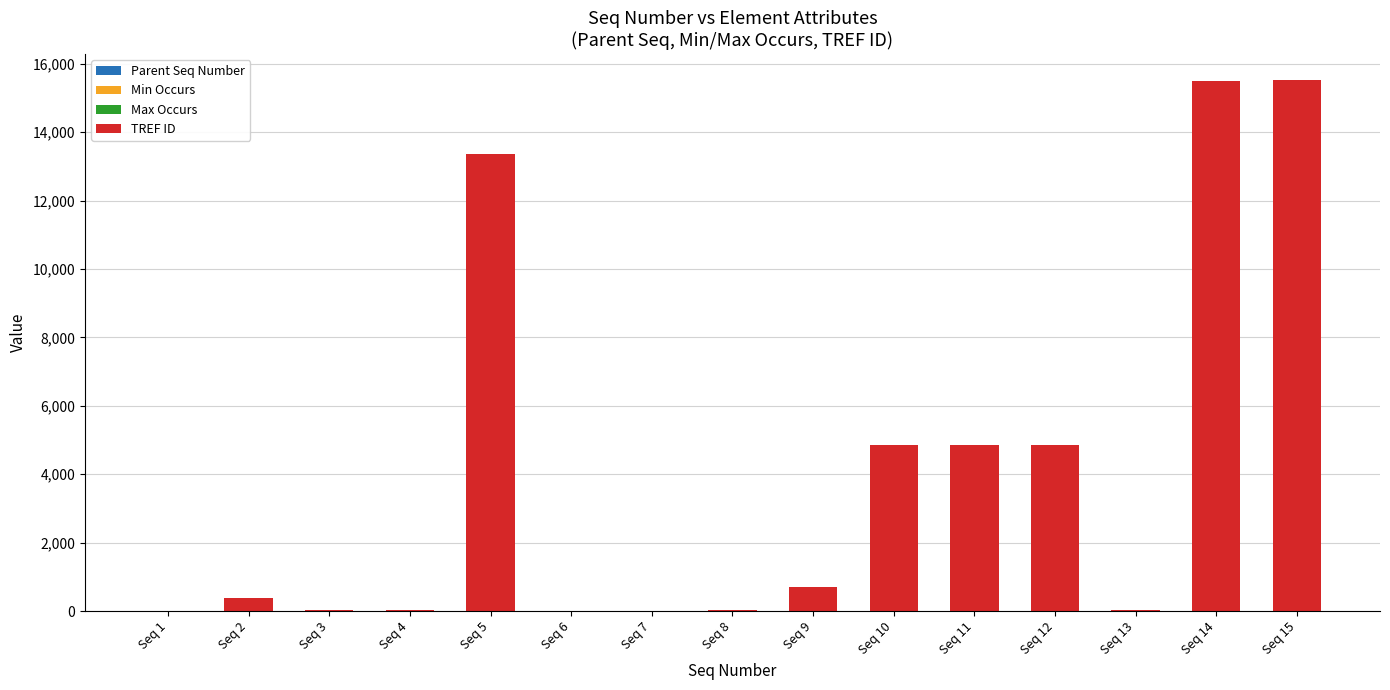

Count the number of categories in the chart.

15